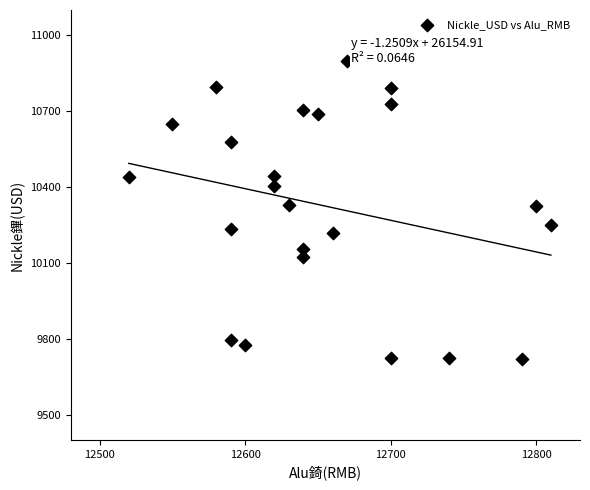

What is the range of X values (max minus min)?

290